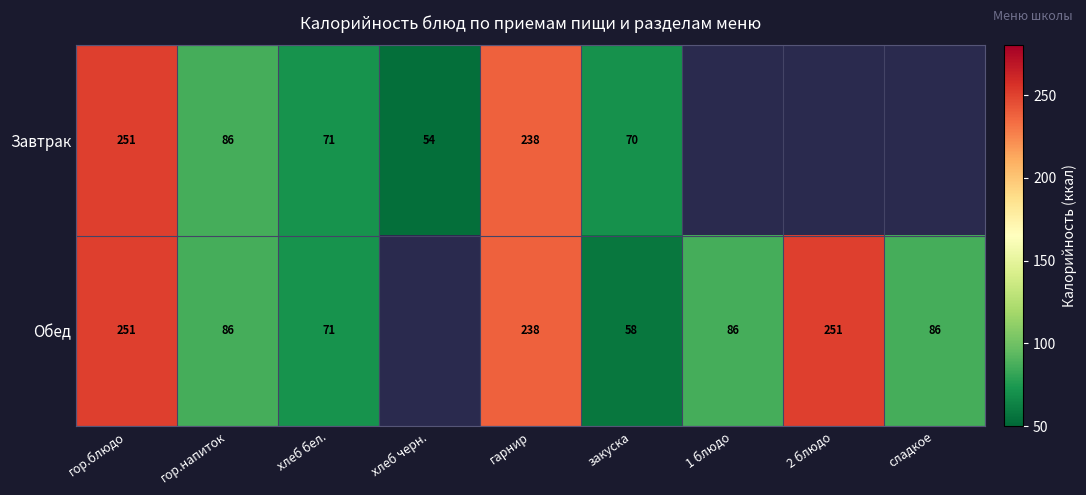

True or false: Завтрак has a value of 28.3 at хлеб черн..

False